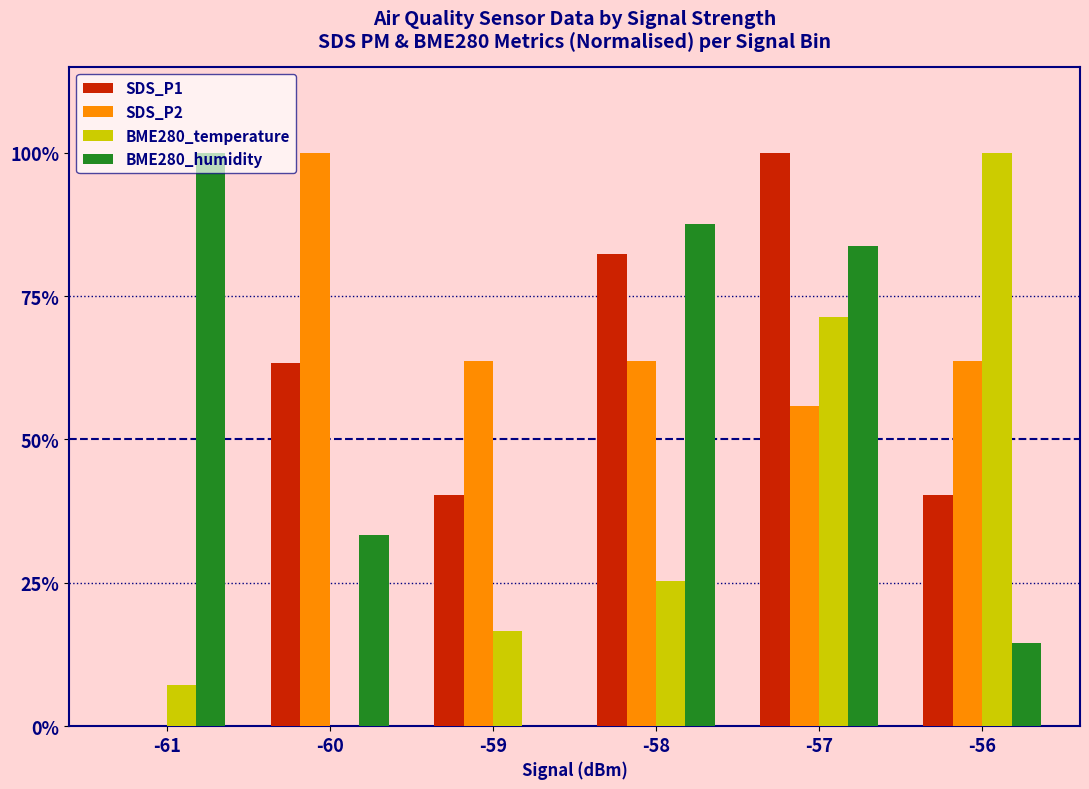

Reading left to right, what are all the values shown in this chart?

SDS_P1: -61=0.0	-60=0.6	-59=0.4	-58=0.8	-57=1.0	-56=0.4
SDS_P2: -61=0.0	-60=1.0	-59=0.6	-58=0.6	-57=0.6	-56=0.6
BME280_temperature: -61=0.1	-60=0.0	-59=0.2	-58=0.3	-57=0.7	-56=1.0
BME280_humidity: -61=1.0	-60=0.3	-59=0.0	-58=0.9	-57=0.8	-56=0.1